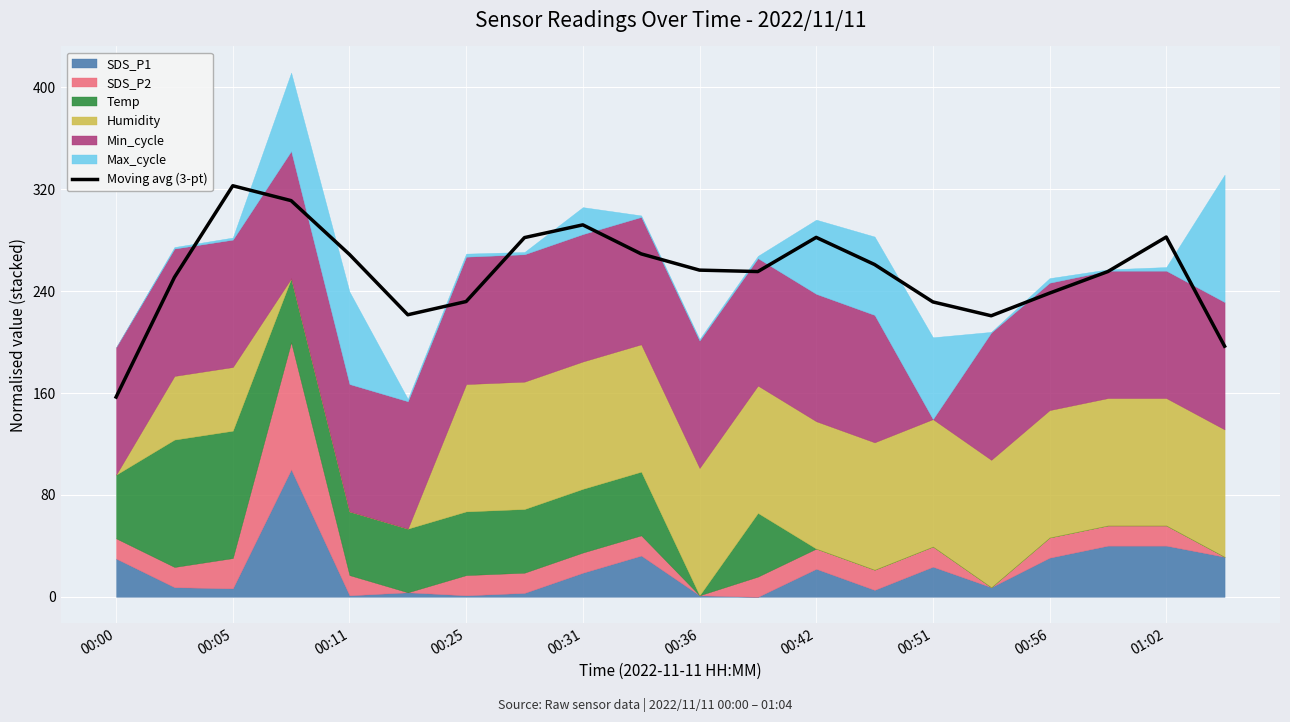

What is the difference between the second highest and second lowest values?

114.3